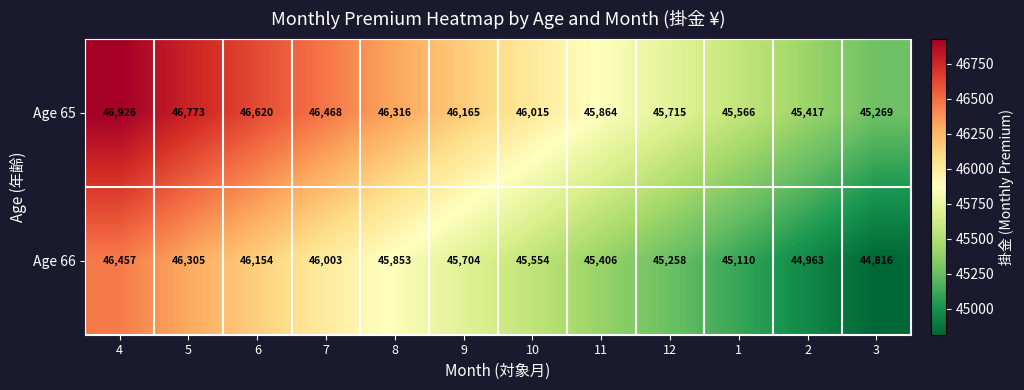

Reading right to left, list all the values displayed in this chart.

Age 65: 3=45269	2=45417	1=45566	12=45715	11=45864	10=46015	9=46165	8=46316	7=46468	6=46620	5=46773	4=46926
Age 66: 3=44816	2=44963	1=45110	12=45258	11=45406	10=45554	9=45704	8=45853	7=46003	6=46154	5=46305	4=46457